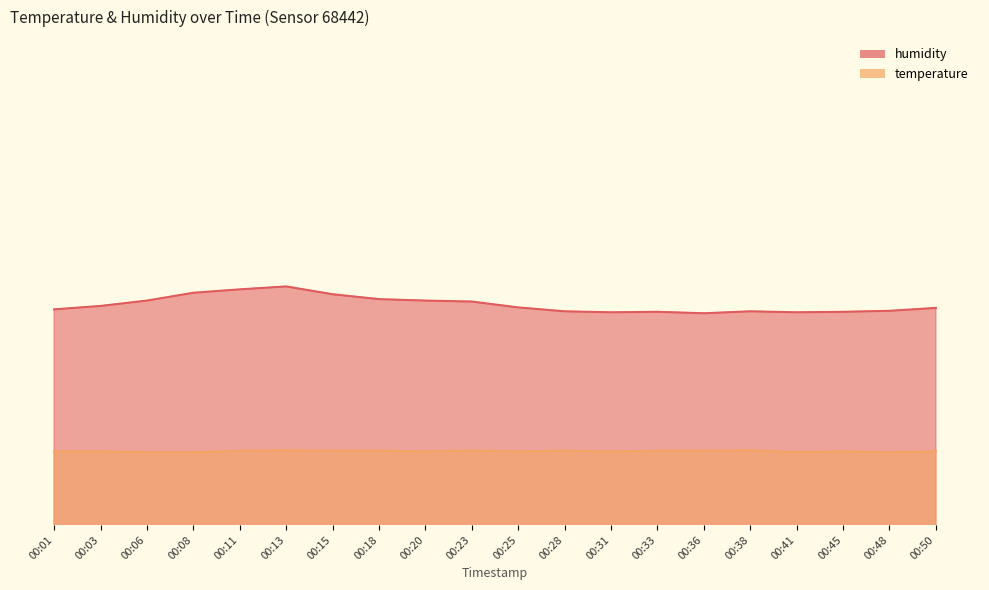

Reading left to right, what are all the values shown in this chart?

temperature: 51.5	51.5	51.5	51.5	51.5	51.5	51.5	51.5	51.5	51.5	51.5	51.5	51.5	51.5	51.5	51.5	51.5	51.5	51.5	51.5
humidity: 54.4	54.5	54.6	54.8	54.8	54.9	54.7	54.6	54.6	54.6	54.5	54.4	54.4	54.4	54.3	54.4	54.4	54.4	54.4	54.5